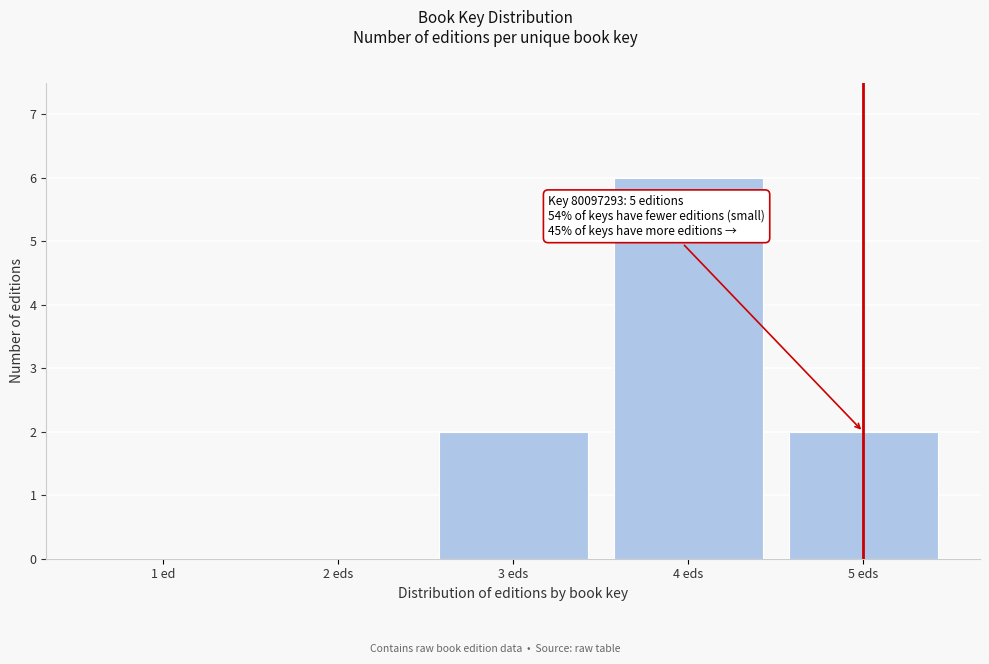

Reading left to right, what are all the values shown in this chart?

1 ed=0	2 eds=0	3 eds=2	4 eds=6	5 eds=2